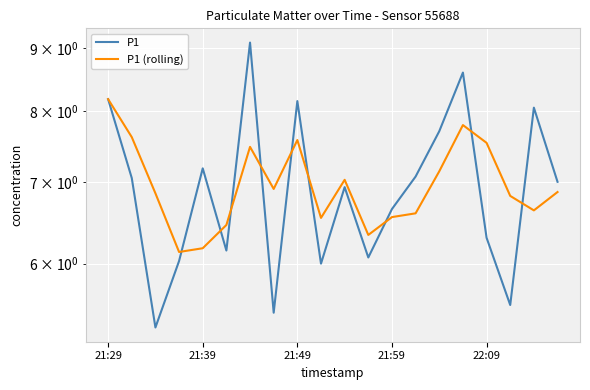

In P1, how many points are lower than both neighbors (excluding endpoints)?

6